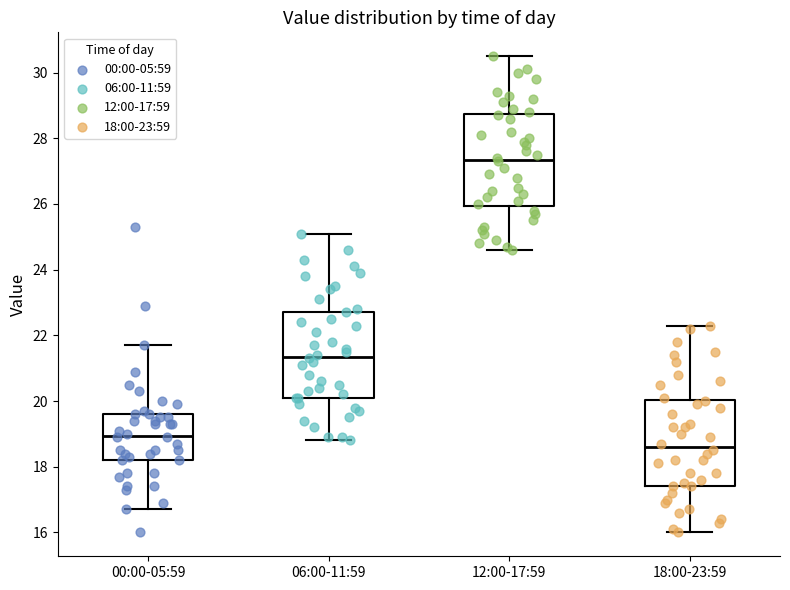

Reading left to right, transcribe this box plot: for each box, give where its median line is, the range the box spans, and where its two whiskers end, as read against the y-axis. The values are not printed on the chart, so give them approximately, as read against the axis.

00:00-05:59: median 19.0, box 18.2 to 19.6, whiskers 16.8 to 21.8
06:00-11:59: median 21.4, box 20.2 to 22.8, whiskers 18.8 to 25.2
12:00-17:59: median 27.4, box 26.0 to 28.8, whiskers 24.6 to 30.6
18:00-23:59: median 18.6, box 17.4 to 20.0, whiskers 16.0 to 22.4